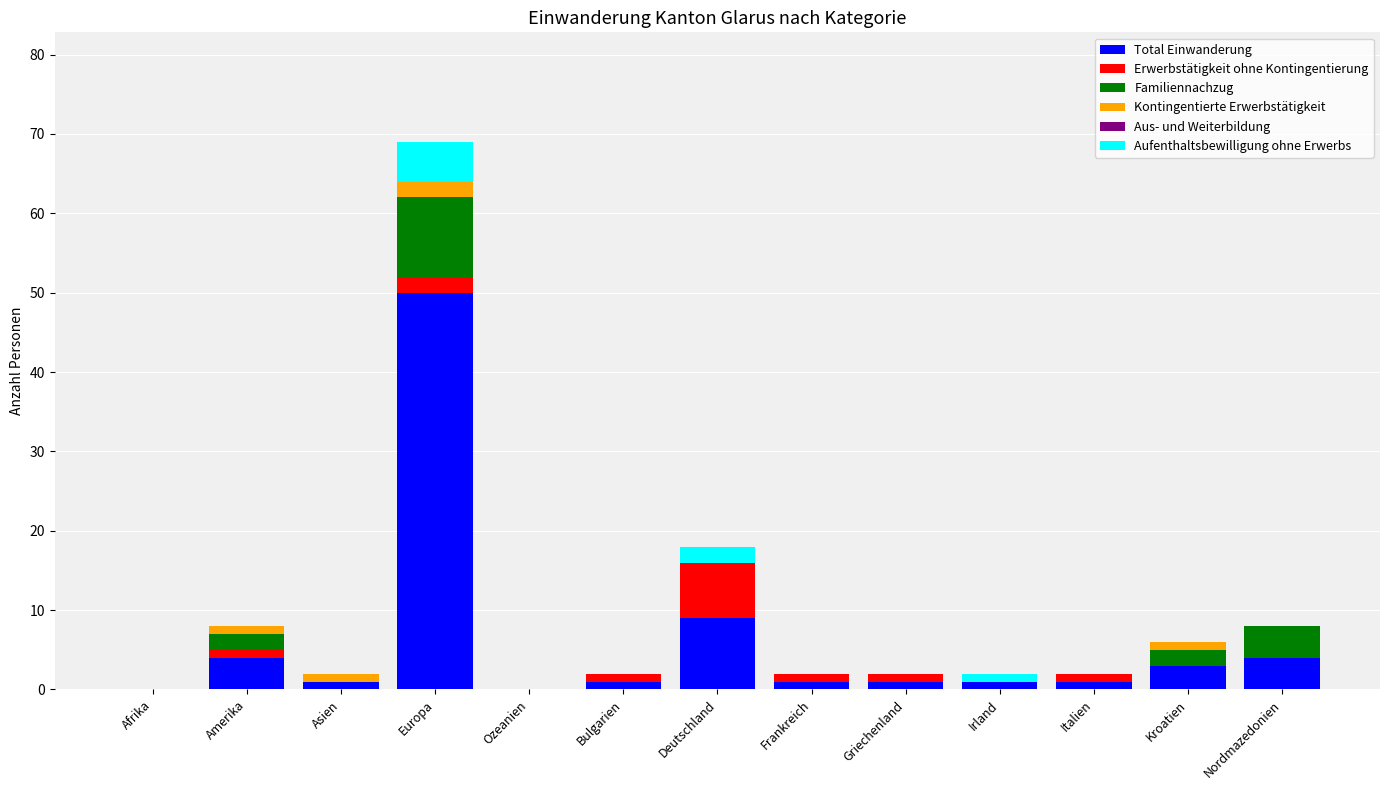

At which category is the sum across all series the highest?

Europa